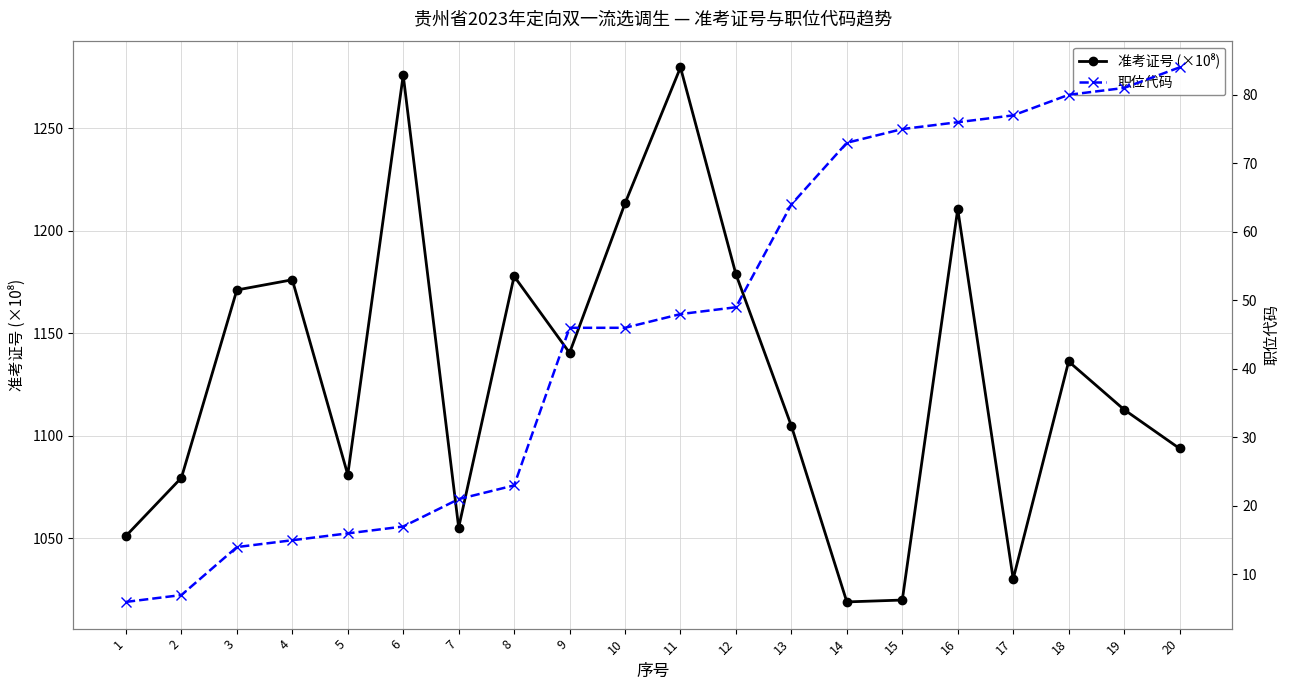

Which series has the largest total across all categories?

准考证号 (×10⁸)